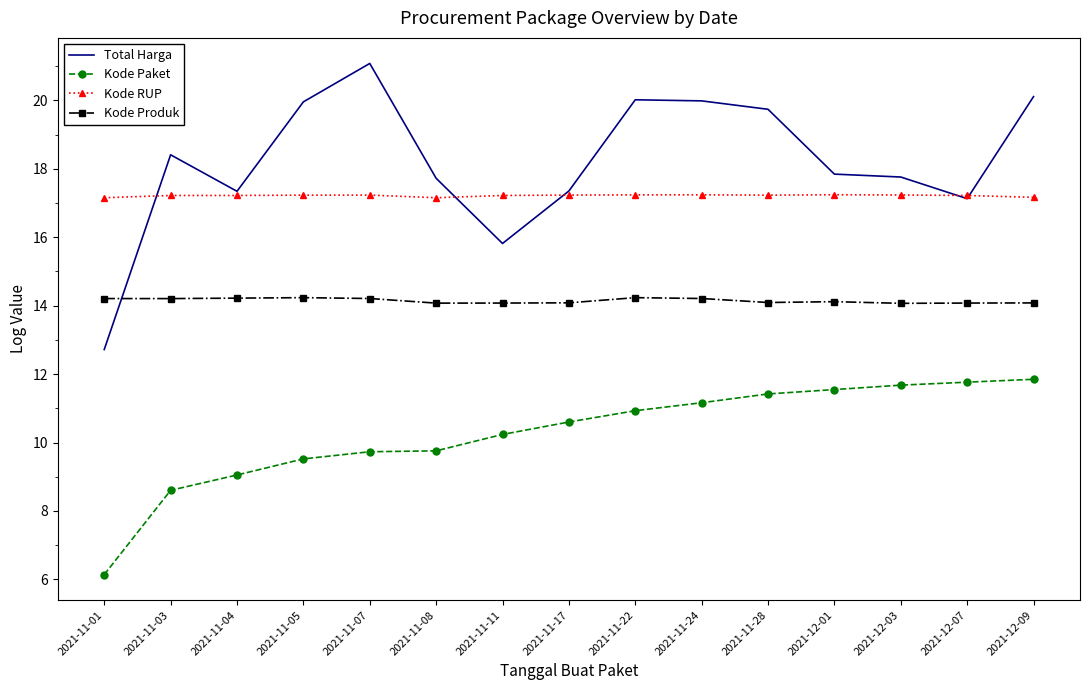

What is the total value across all series at 2021-11-22?

62.4